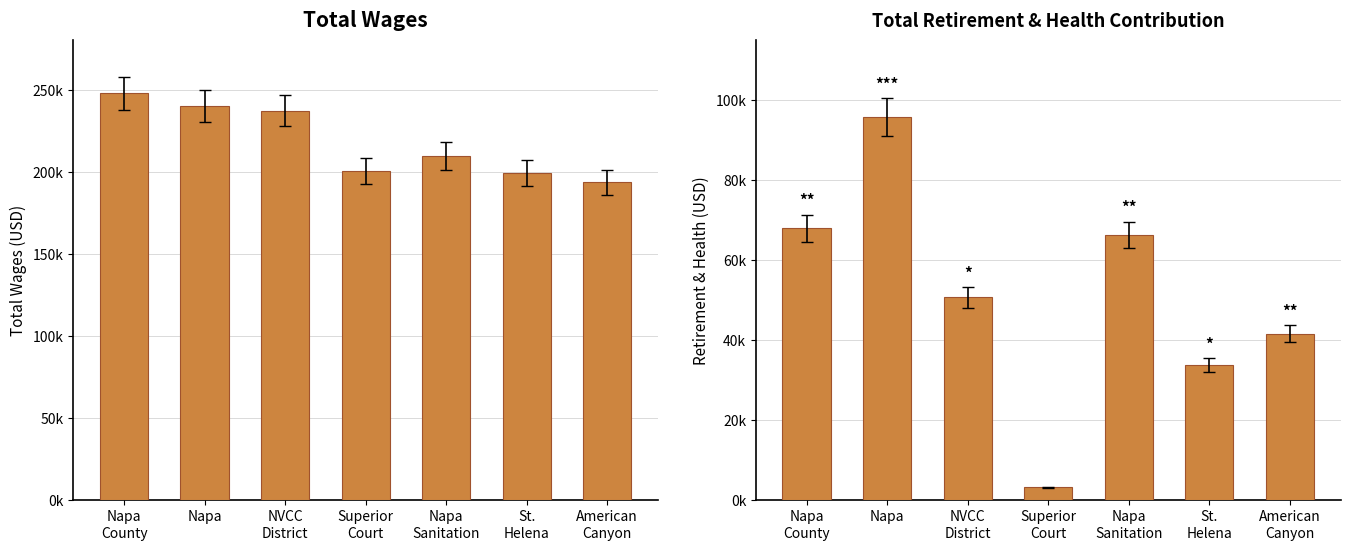

What value does the Total Retirement & Health Contribution series have at Superior
Court, to the nearest 50?

3200